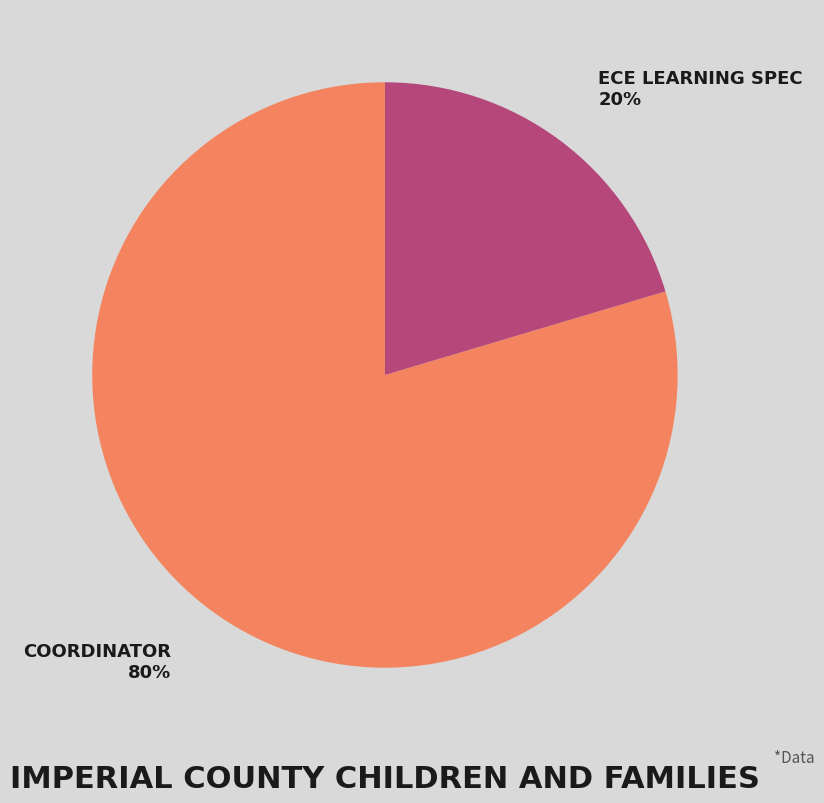

Is there a majority slice in this chart?

Yes